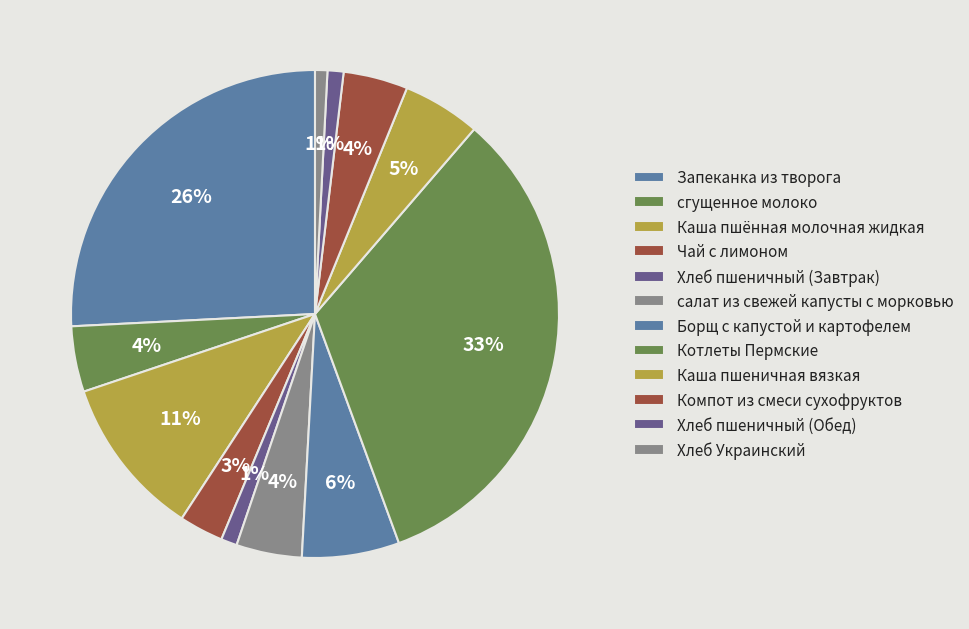

Count the number of slices in the pie.

12